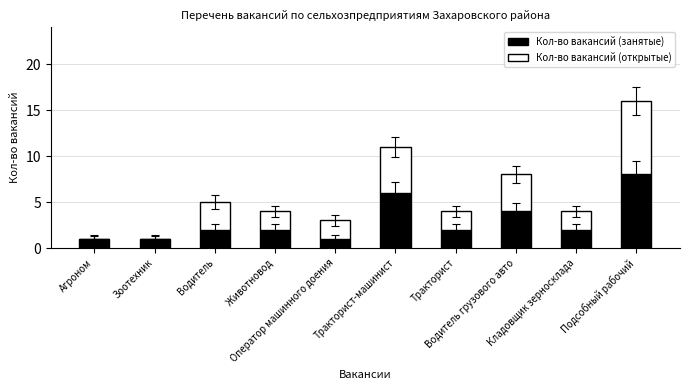

True or false: Кол-во вакансий (занятые) has a value of 1 at Агроном.

True